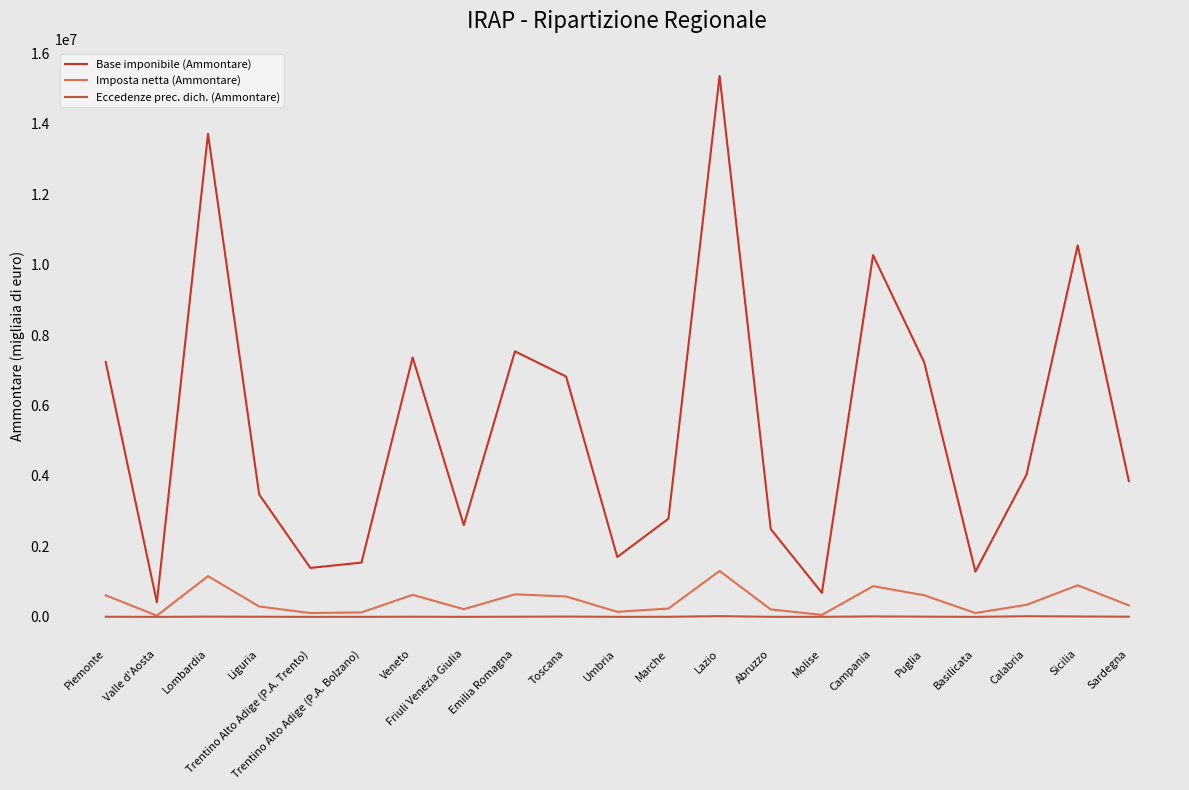

What is the difference between the second highest and minimum values in the Eccedenze prec. dich. (Ammontare) series?

18283